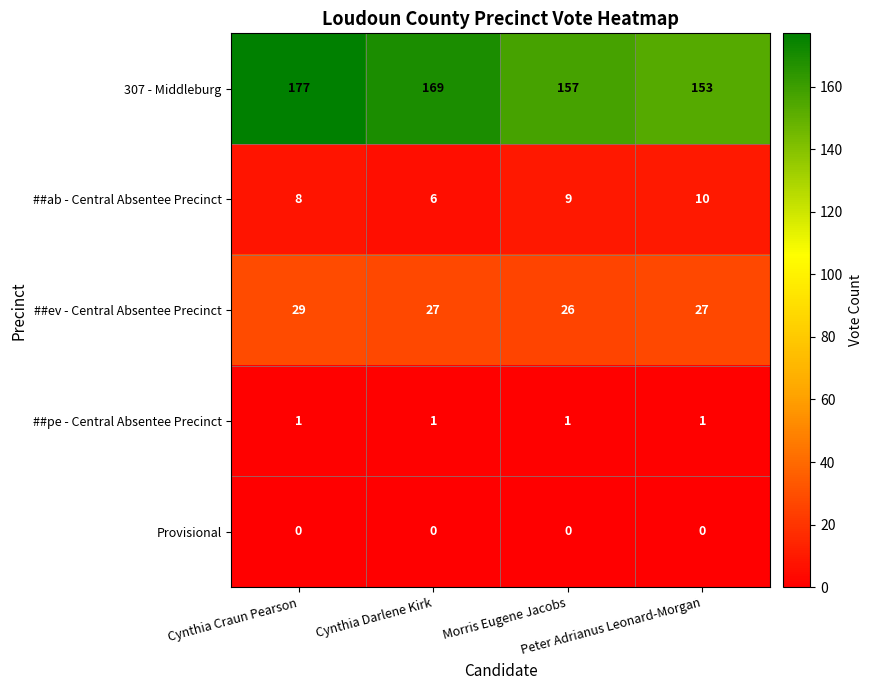

What is the greatest value displayed?

177